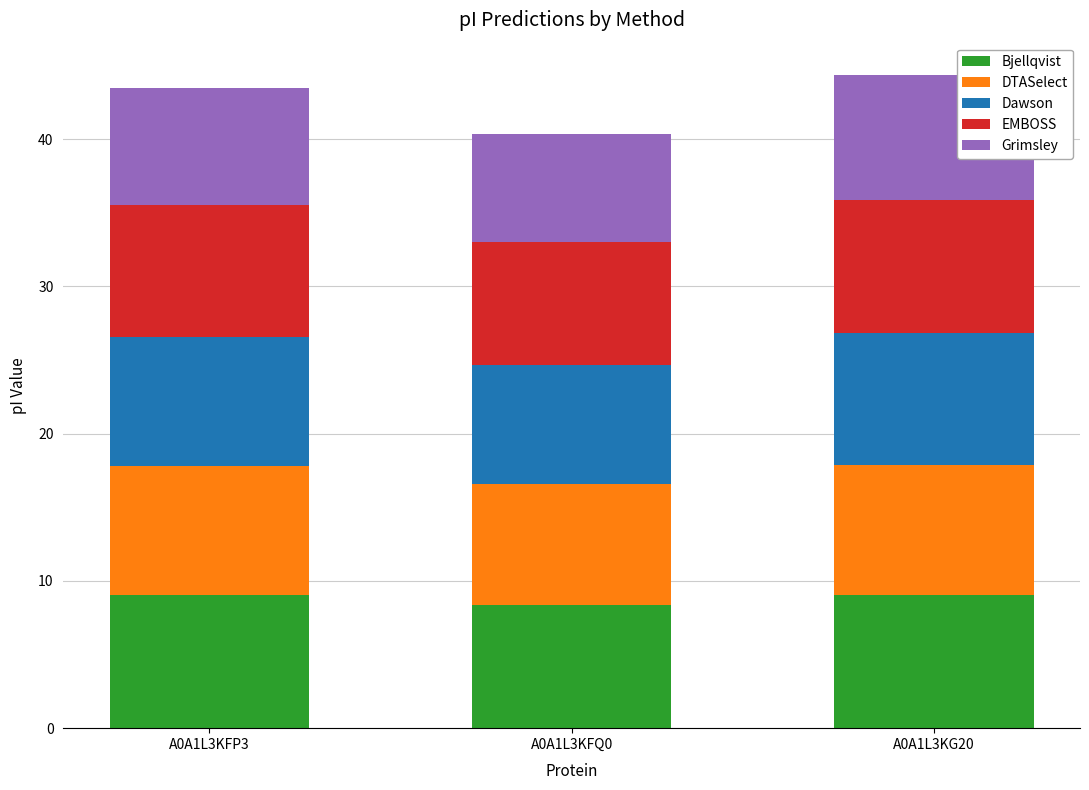

What is the highest value of the Bjellqvist series?

9.0